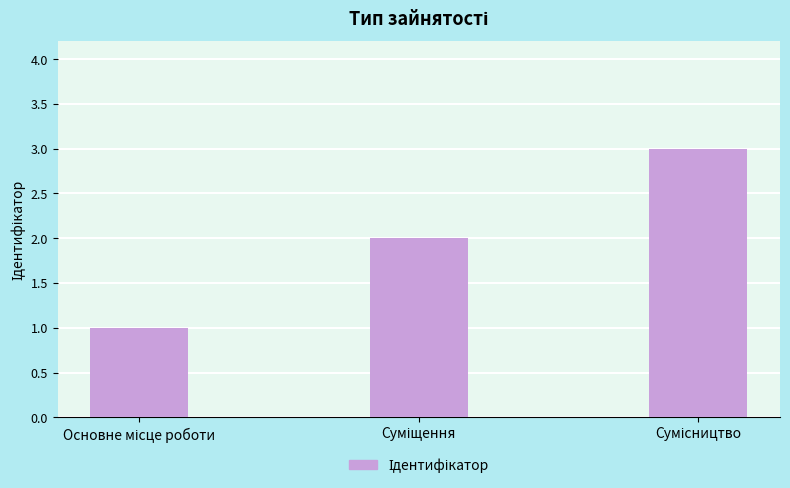

What is the sum of all values?

6